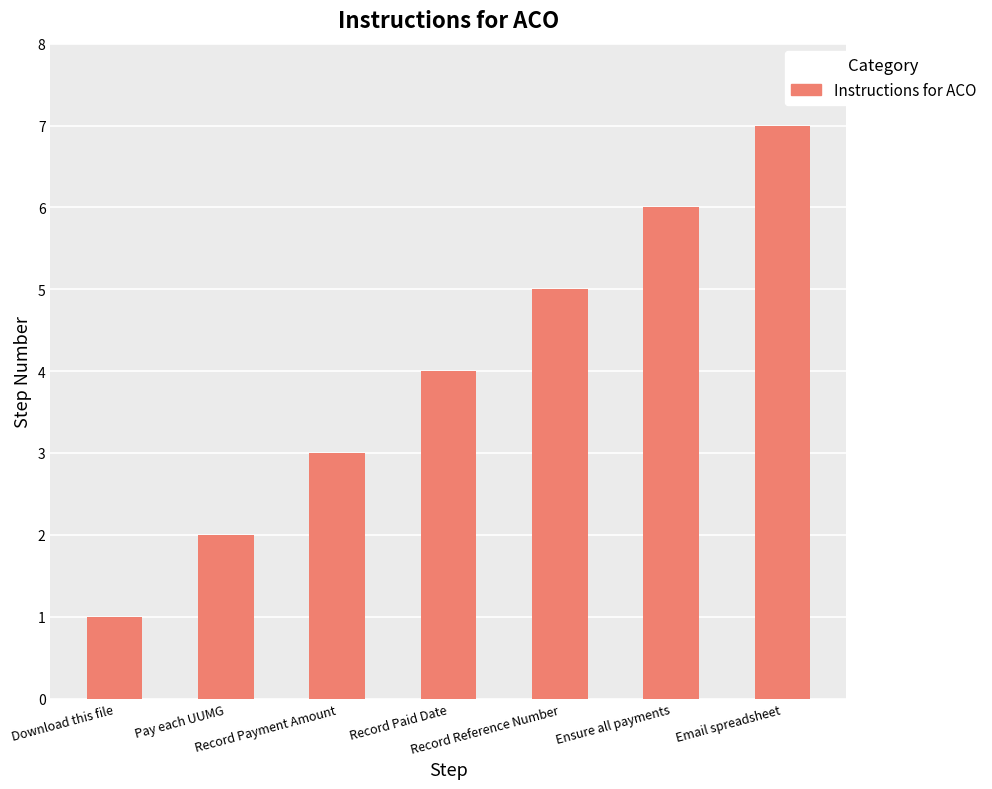

What is the sum of the values at Record Reference Number and Pay each UUMG?

7